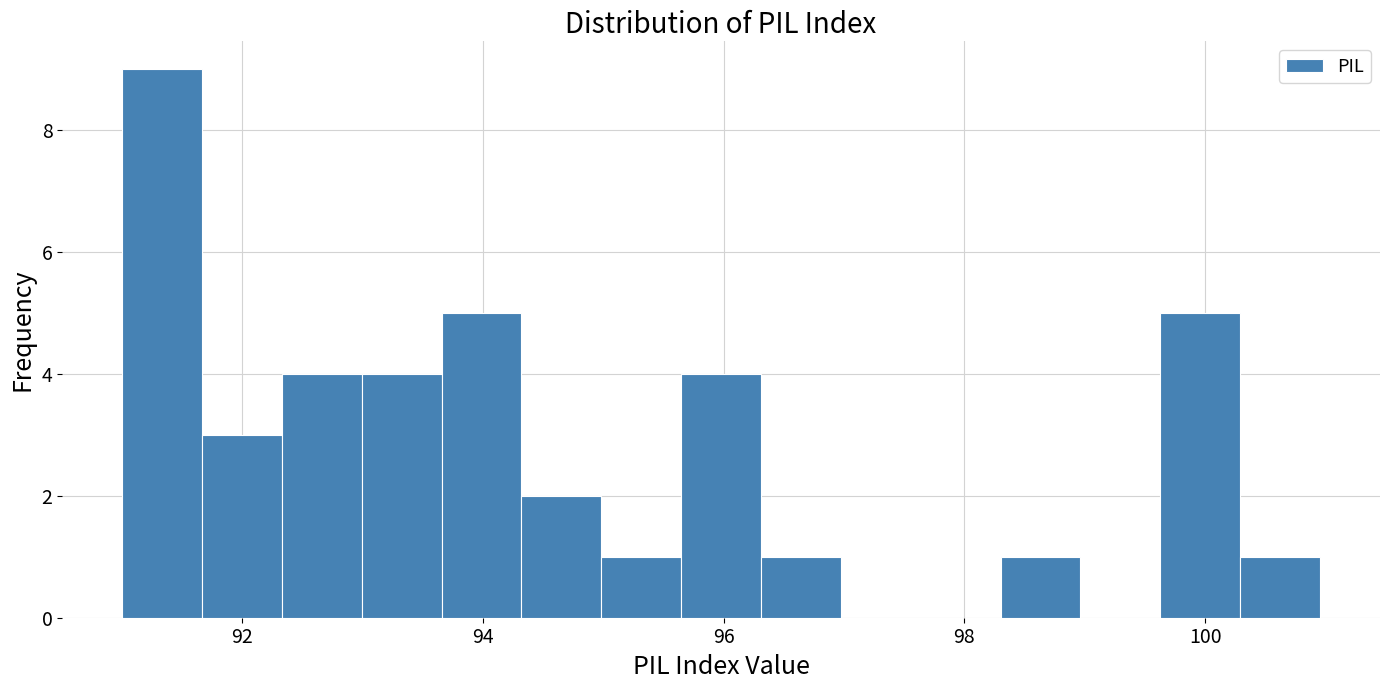

Around what value on the x-axis is the tallest bar? Give the approximate position of its centre, as read against the axis.

91.4